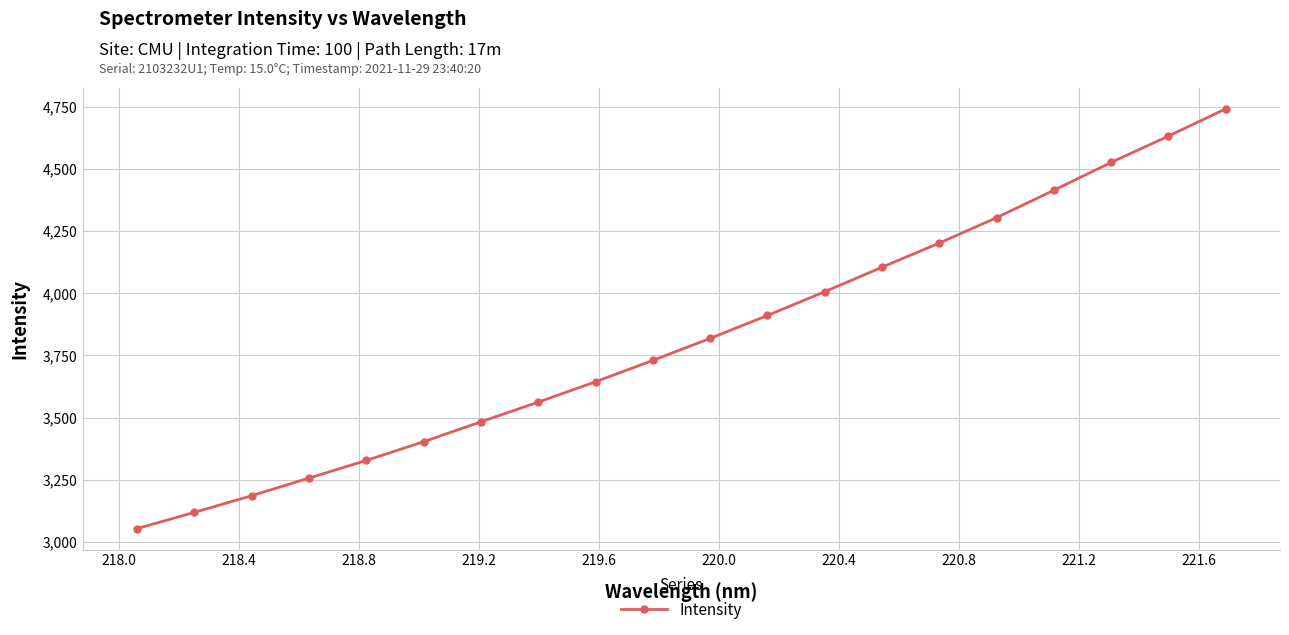

True or false: the data has more than 1 interior local peaks.

False